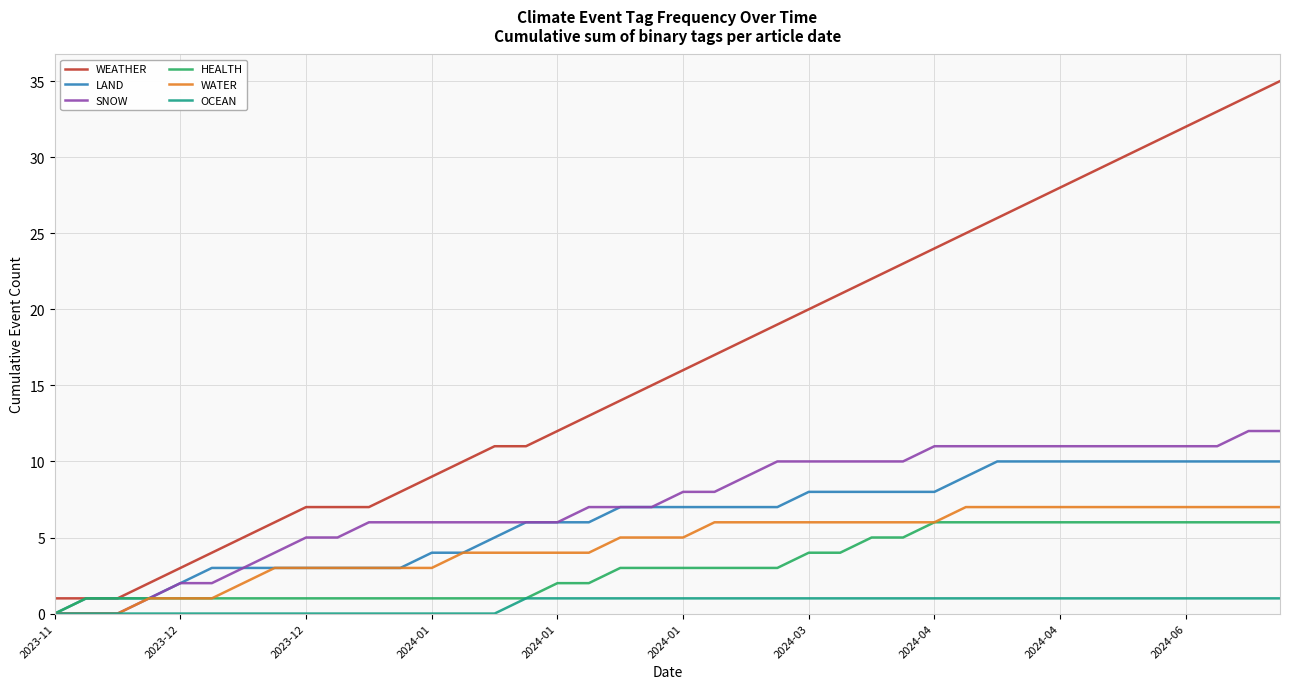

List the series in order of their peak value, highest first.

WEATHER, SNOW, LAND, WATER, HEALTH, OCEAN